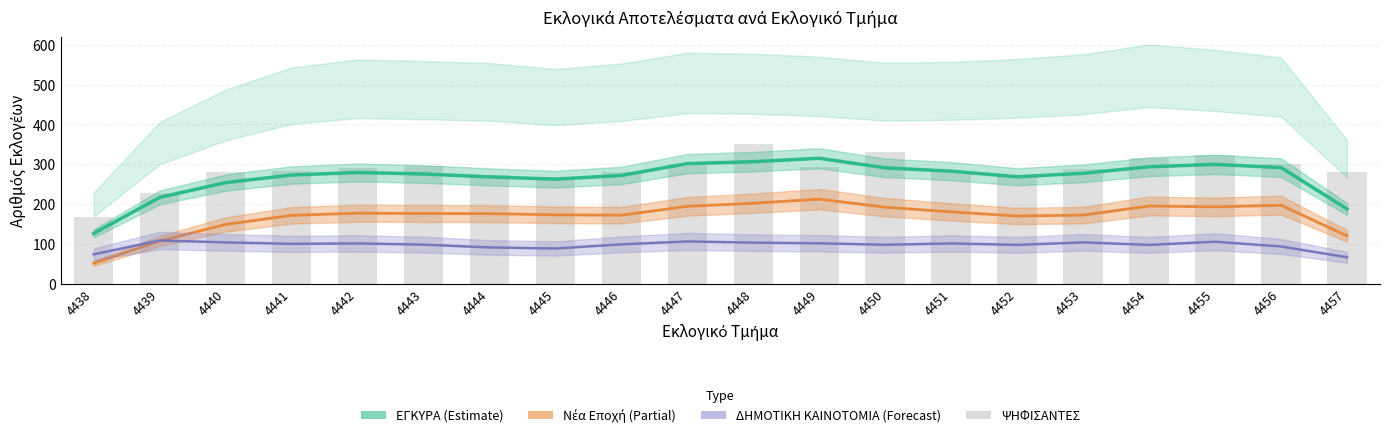

At which category is the sum across all series the highest?

4448